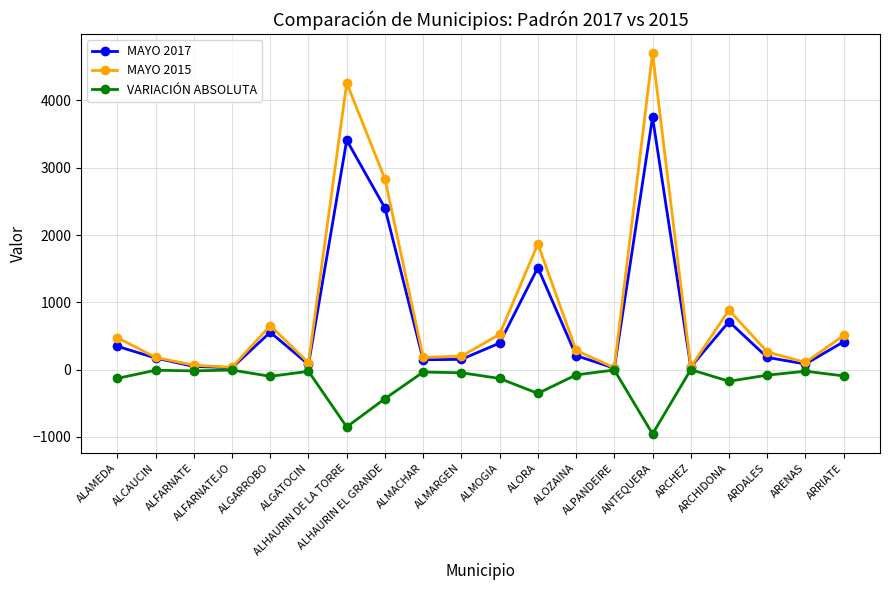

What is the difference between the VARIACIÓN ABSOLUTA values at ARENAS and ALMOGIA?

108